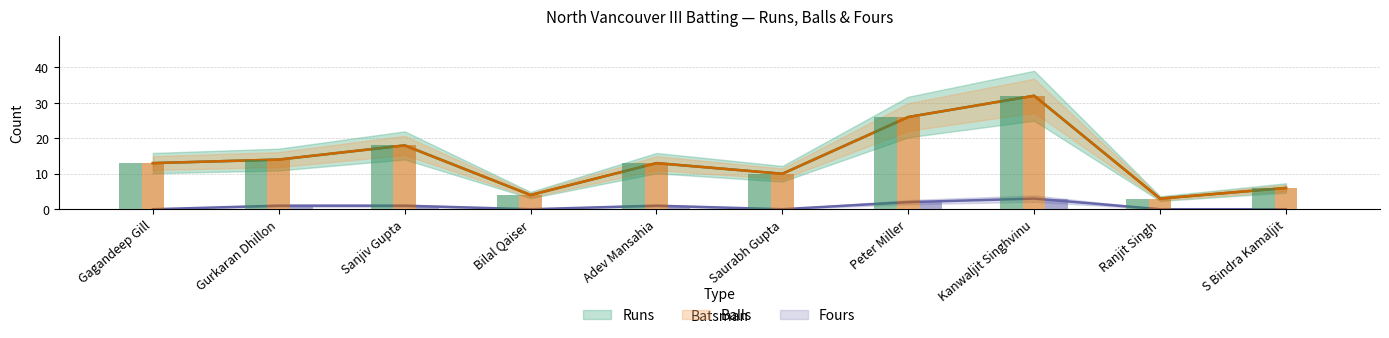

Are the bars horizontal?

No